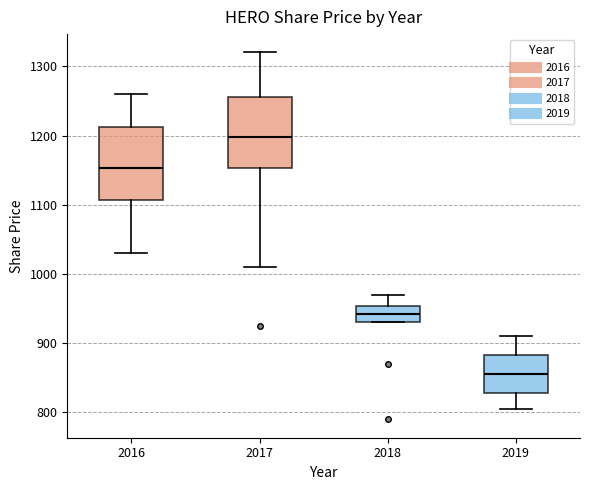

Reading left to right, transcribe this box plot: for each box, give where its median line is, the range the box spans, and where its two whiskers end, as read against the y-axis. The values are not printed on the chart, so give them approximately, as read against the axis.

2016: median 1150, box 1110 to 1210, whiskers 1030 to 1260
2017: median 1200, box 1150 to 1260, whiskers 1010 to 1320
2018: median 940, box 930 to 950, whiskers 930 to 970
2019: median 860, box 830 to 880, whiskers 810 to 910